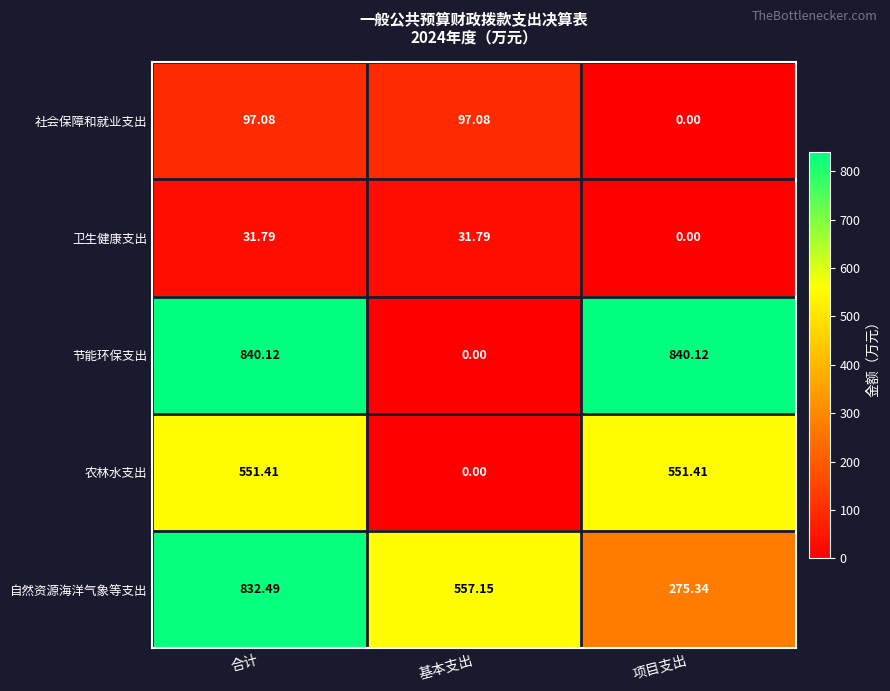

Which series has the largest total across all categories?

节能环保支出